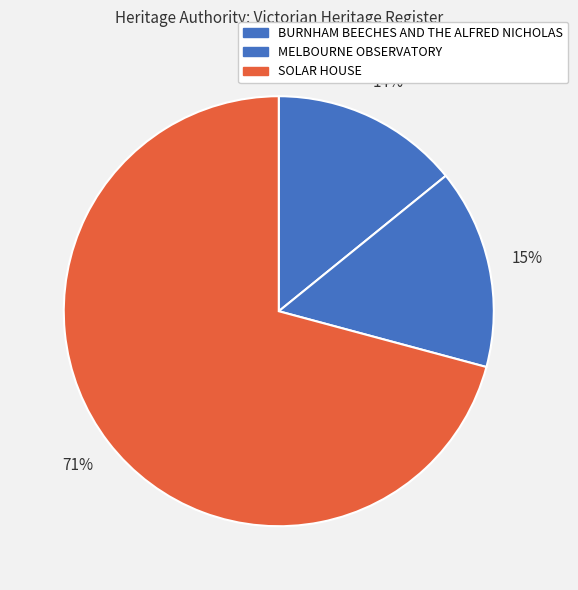

Is MELBOURNE OBSERVATORY the majority of the pie?

No